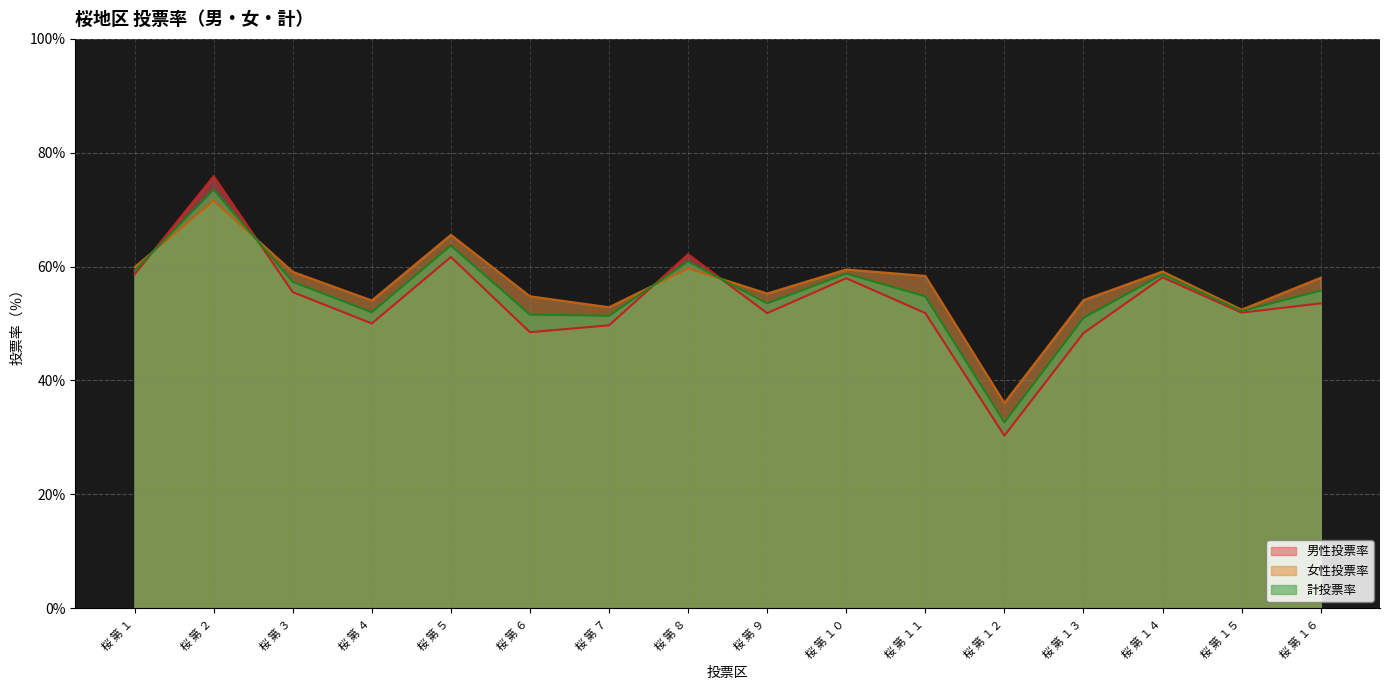

Reading left to right, what are all the values shown in this chart?

男性投票率: 58.6	75.9	55.5	50.0	61.7	48.5	49.7	62.2	51.8	57.9	51.8	30.3	48.3	58.1	51.9	53.5
女性投票率: 59.9	71.6	59.1	54.0	65.6	54.8	52.9	59.7	55.3	59.5	58.4	36.0	54.1	59.1	52.4	58.0
計投票率: 59.3	73.5	57.3	52.0	63.7	51.6	51.3	60.9	53.5	58.7	54.8	32.6	51.0	58.6	52.2	55.8